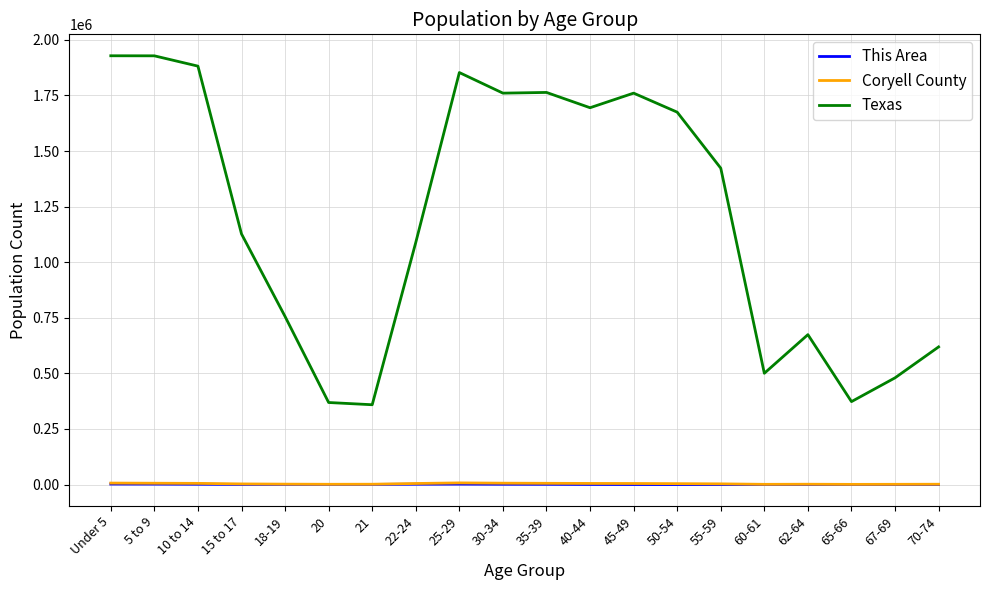

What is the difference between the maximum and minimum values in the Coryell County series?

6631